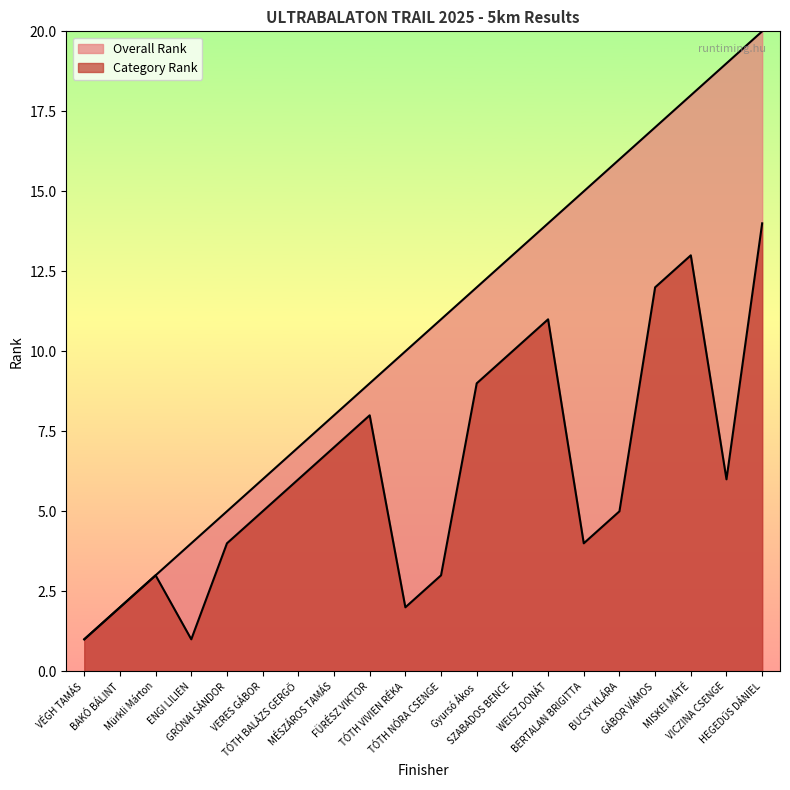

True or false: Category Rank and Overall Rank intersect in this chart.

False